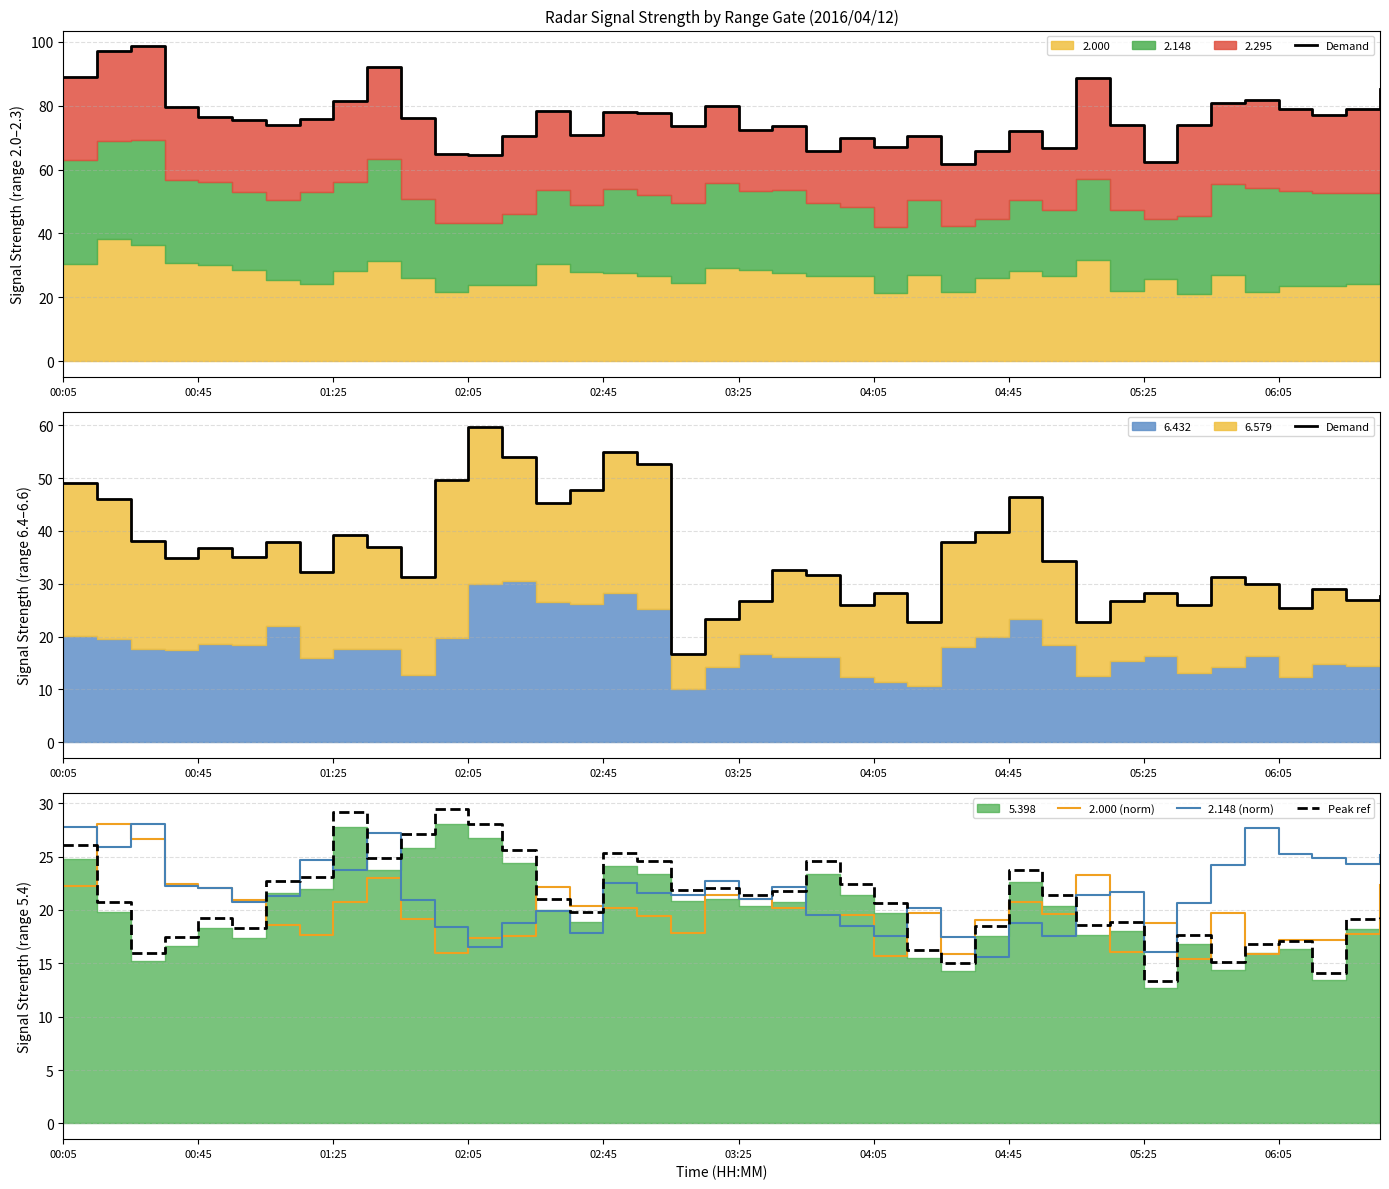

The 2.148 (norm) series shows 5.3 at 05:25. True or false?

False